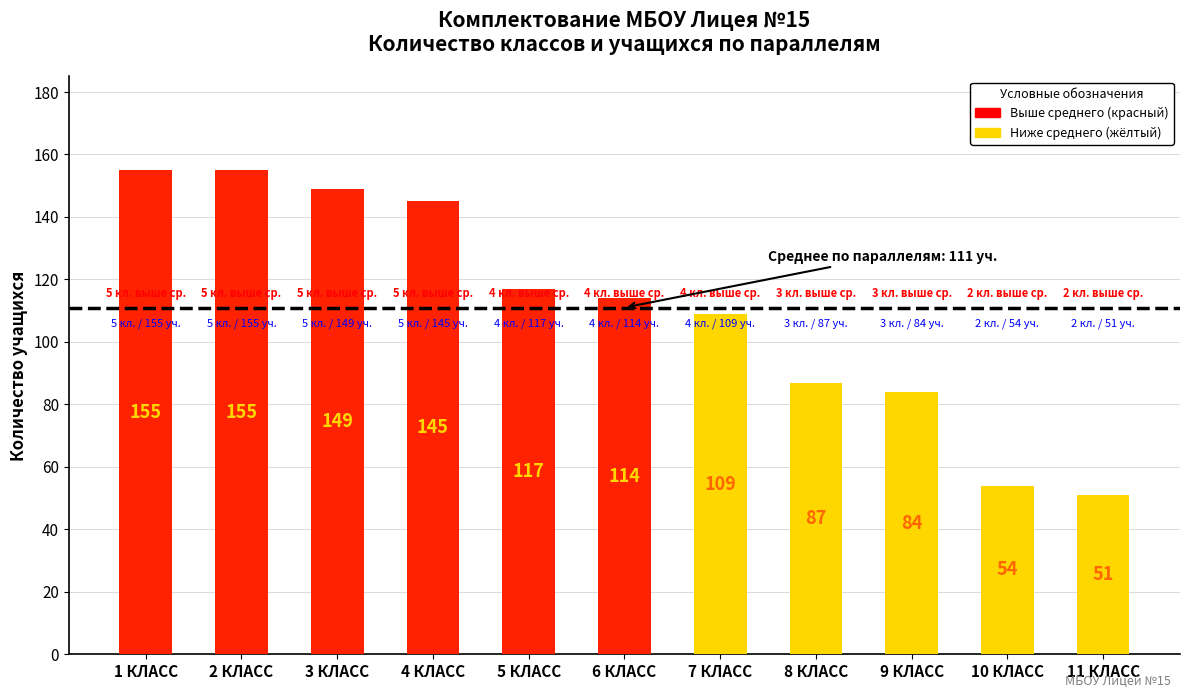

The value at 7 КЛАСС is 163. True or false?

False